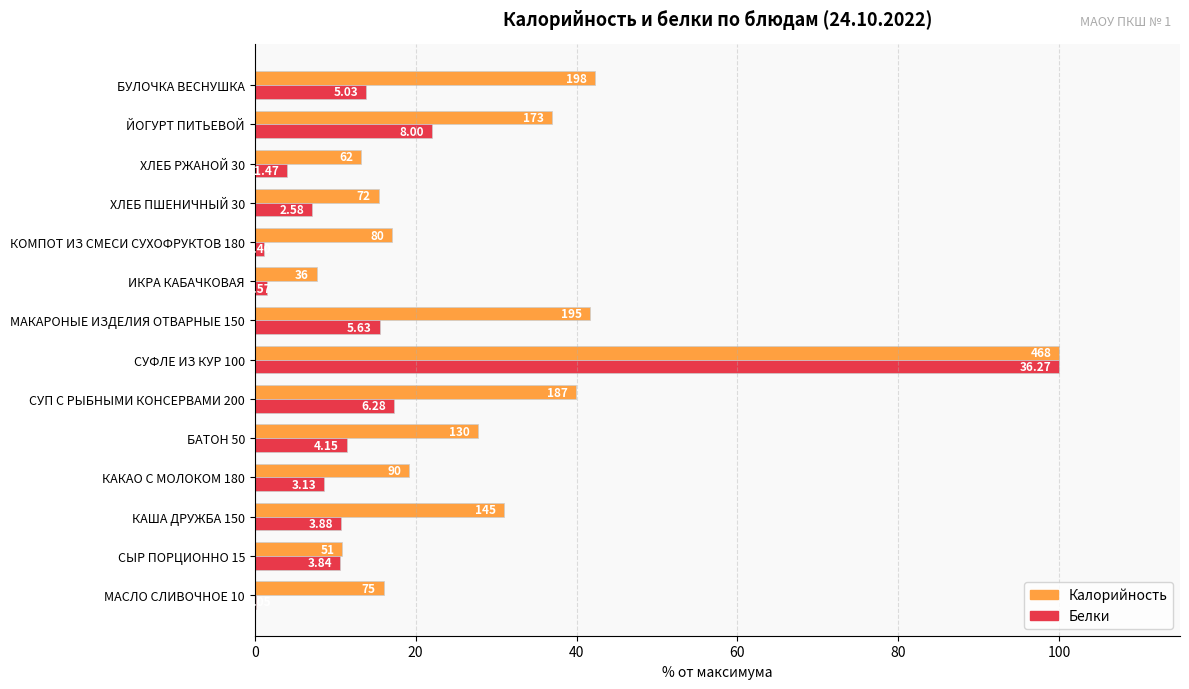

What is the difference between the second highest and minimum values in the Белки series?

21.9